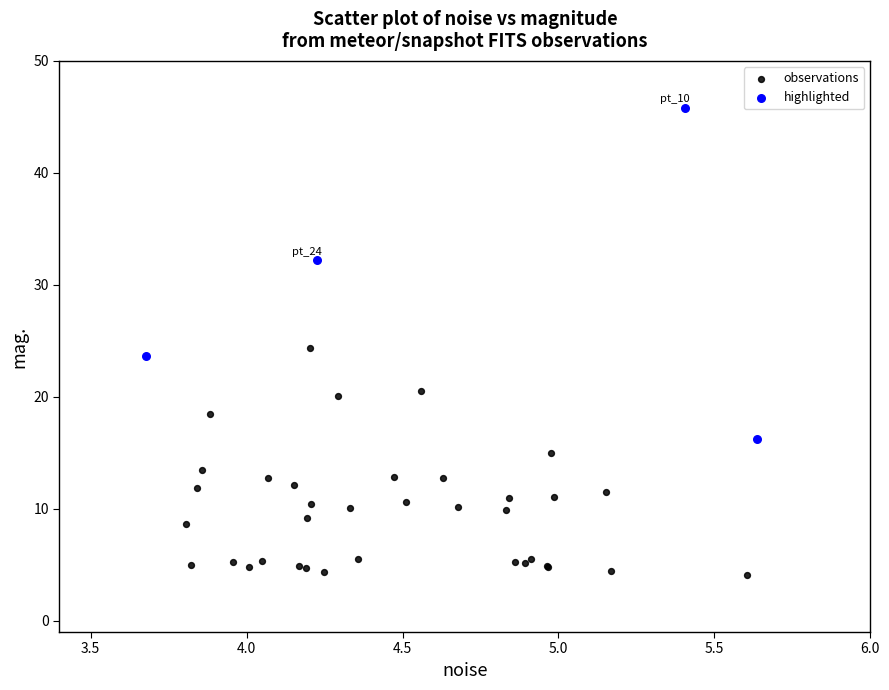

Which series contains the highest Y value?

highlighted